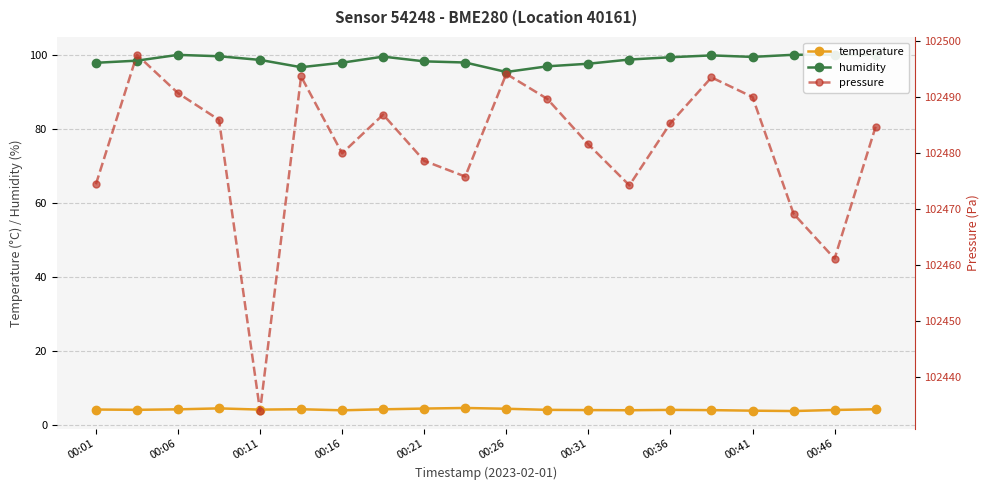

How many lines are shown in the chart?

3